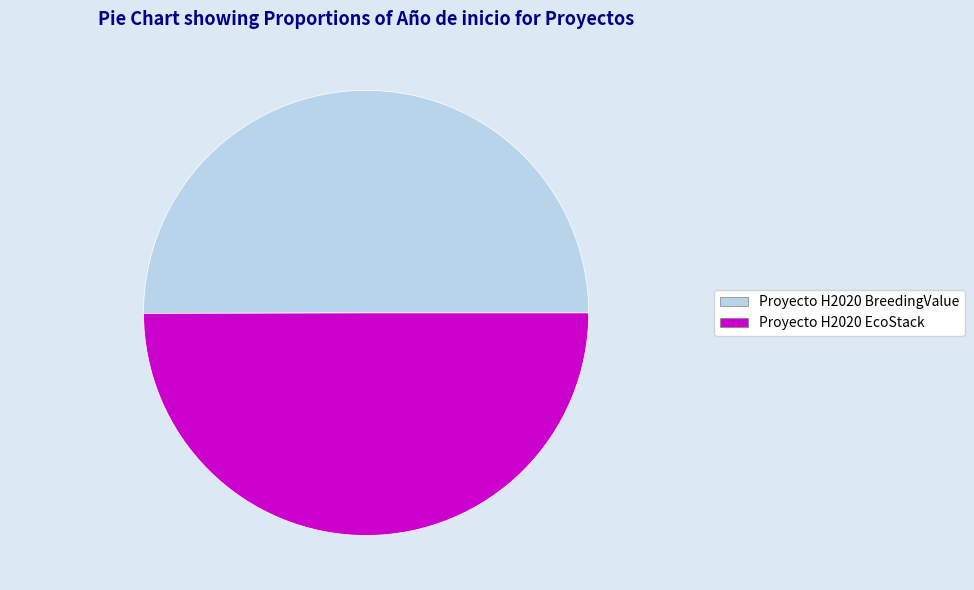

Approximately how many times larger is the value at Proyecto H2020 BreedingValue compared to Proyecto H2020 EcoStack?

1.0